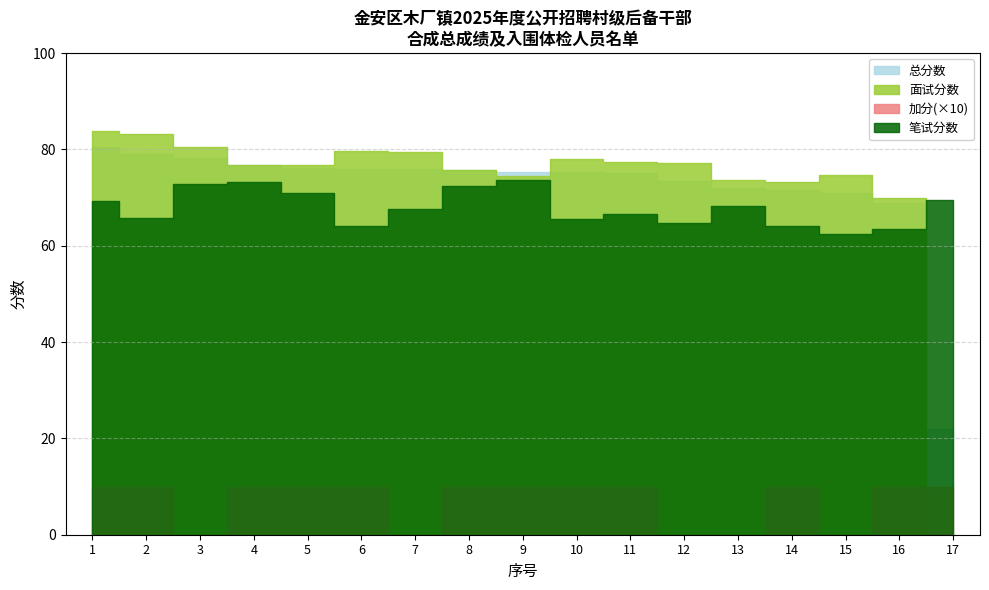

True or false: 总分数 and 加分 cross at least once.

False